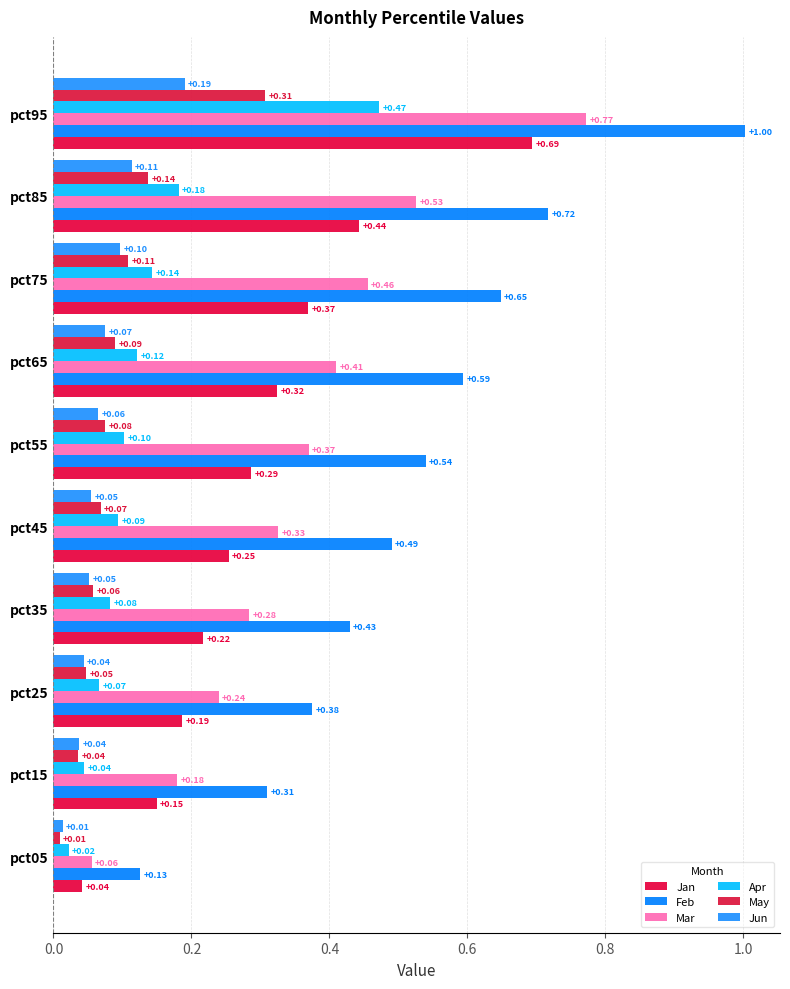

At which category is the sum across all series the highest?

pct95